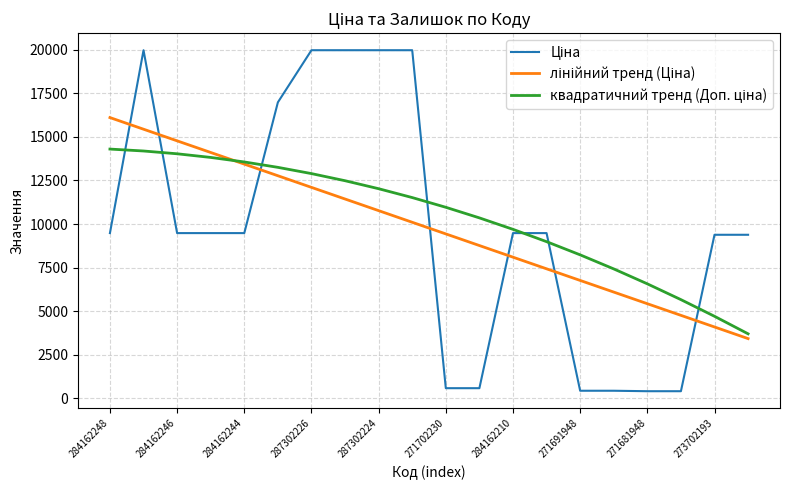

How many lines are shown in the chart?

3